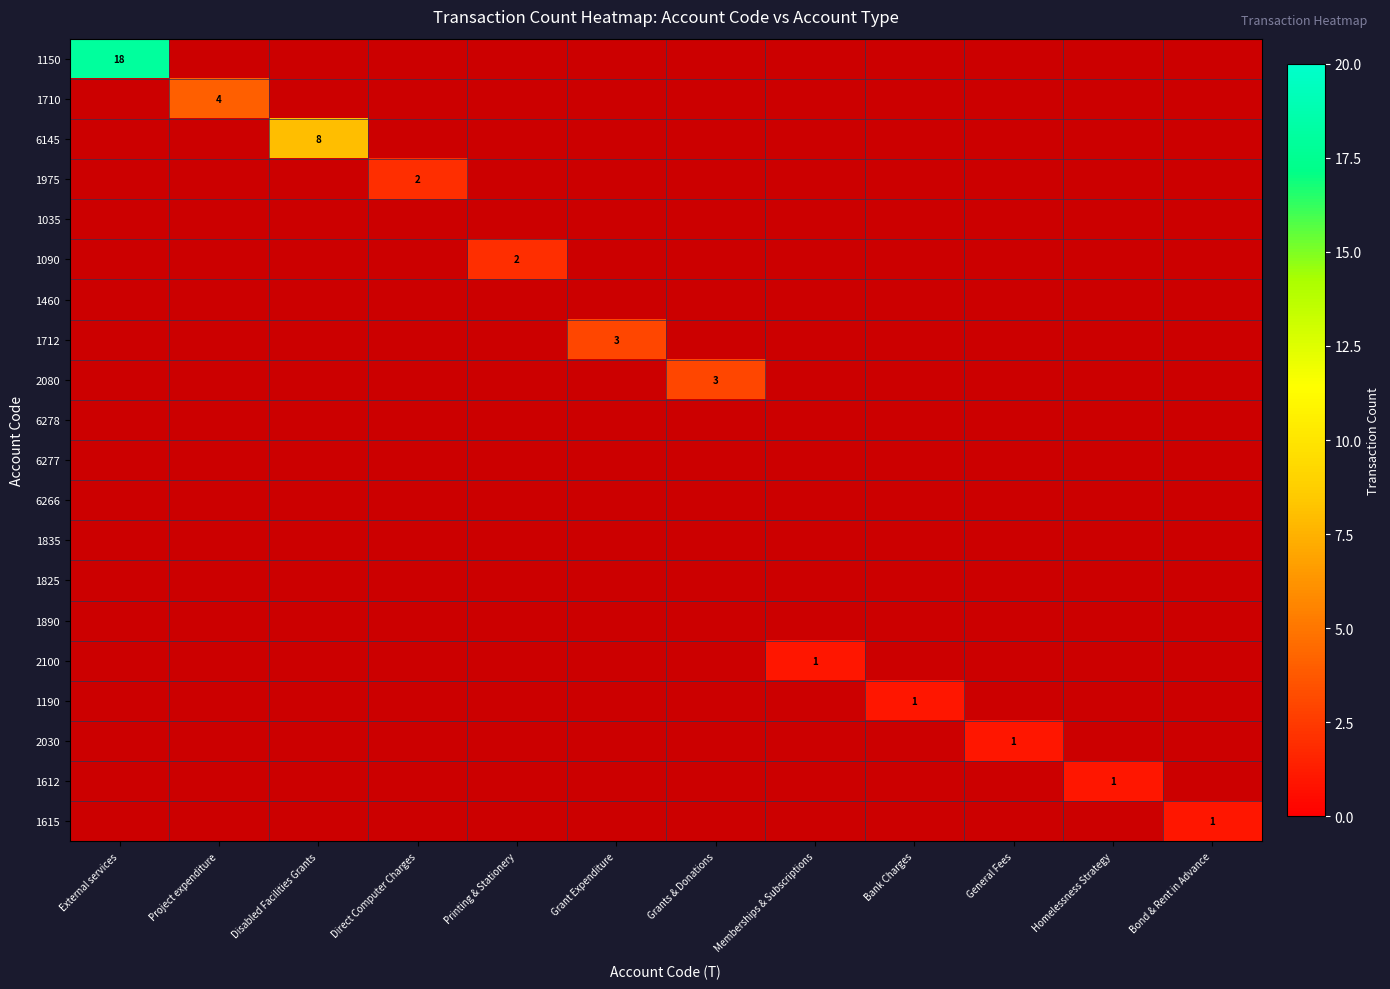

The value of 2030 at General Fees is 2. True or false?

False